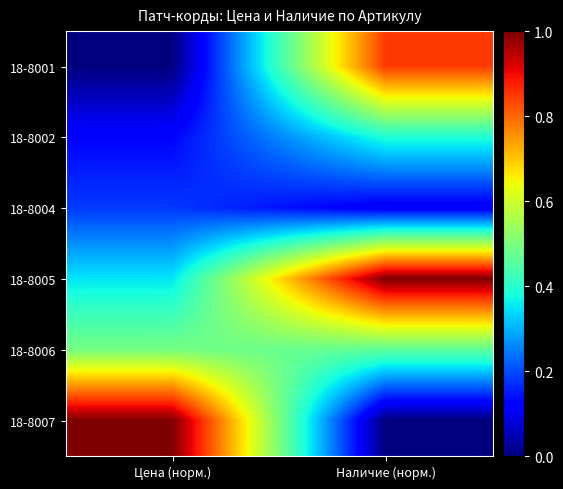

What is the total value across all series at Наличие (норм.)?

2.8